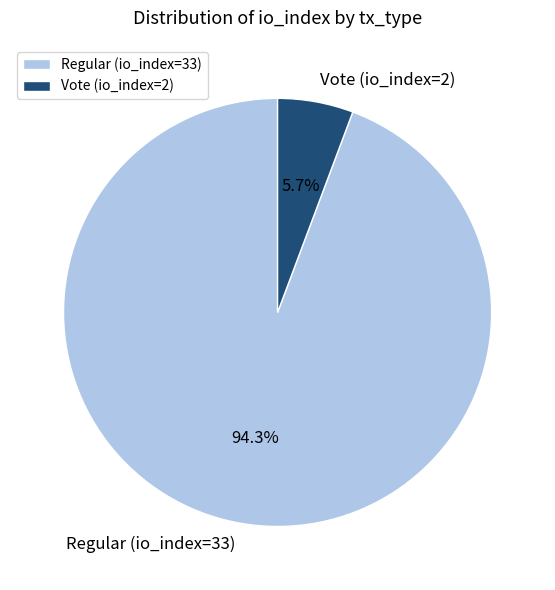

To the nearest percent, what is the average slice percentage?

50%